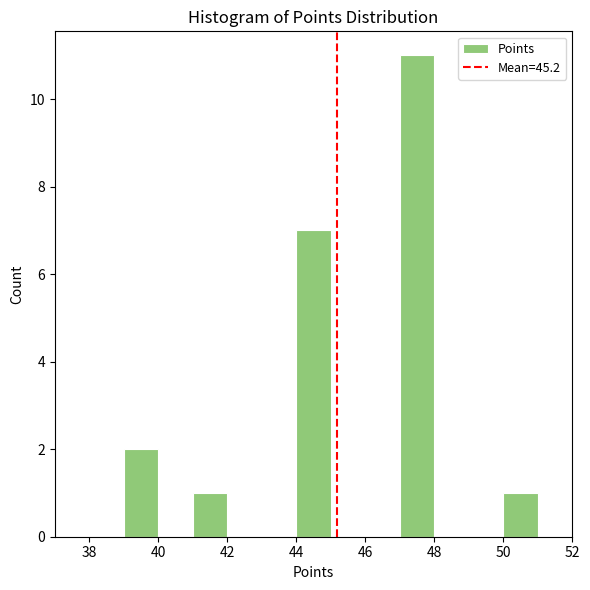

Which range on the x-axis has the tallest bar?

47 to 48